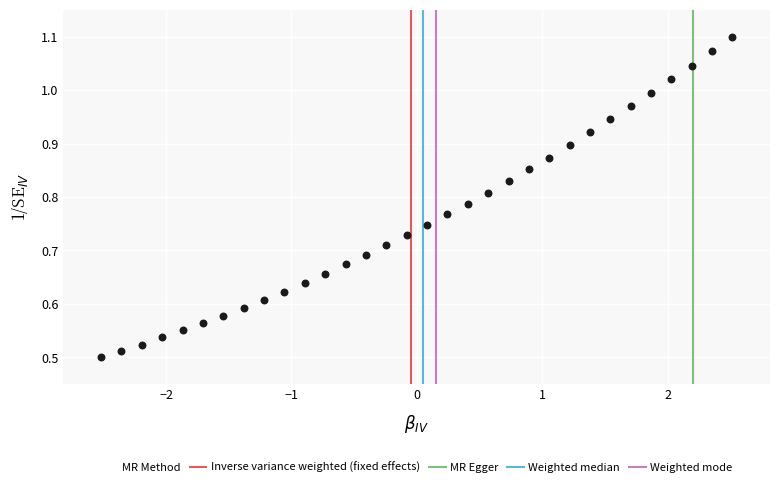

What is the range of X values (max minus min)?

5.0